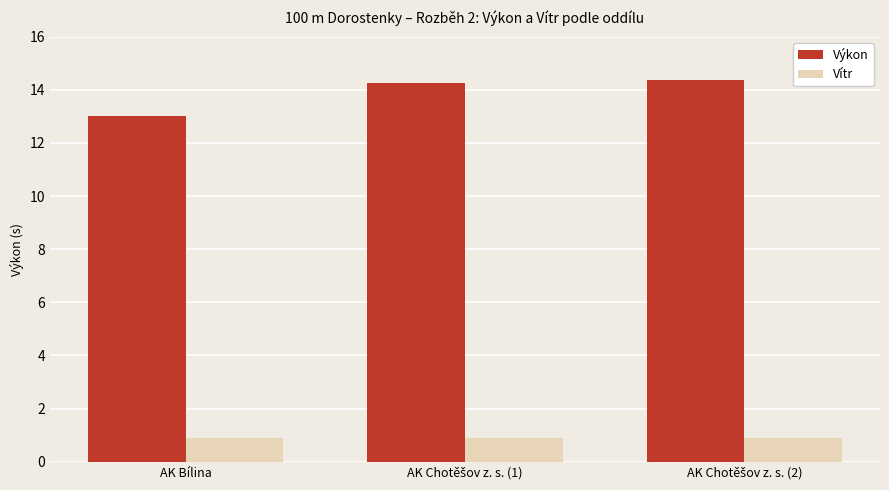

Read the Výkon value at AK Bílina.

13.0